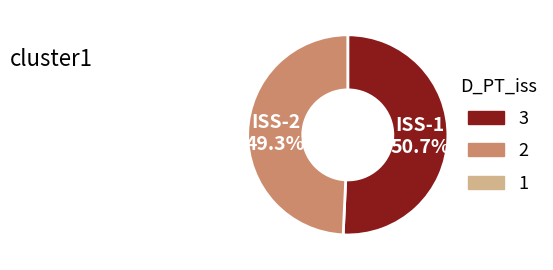

Do ISS-2 and ISS-1 together represent more than half of the pie?

Yes